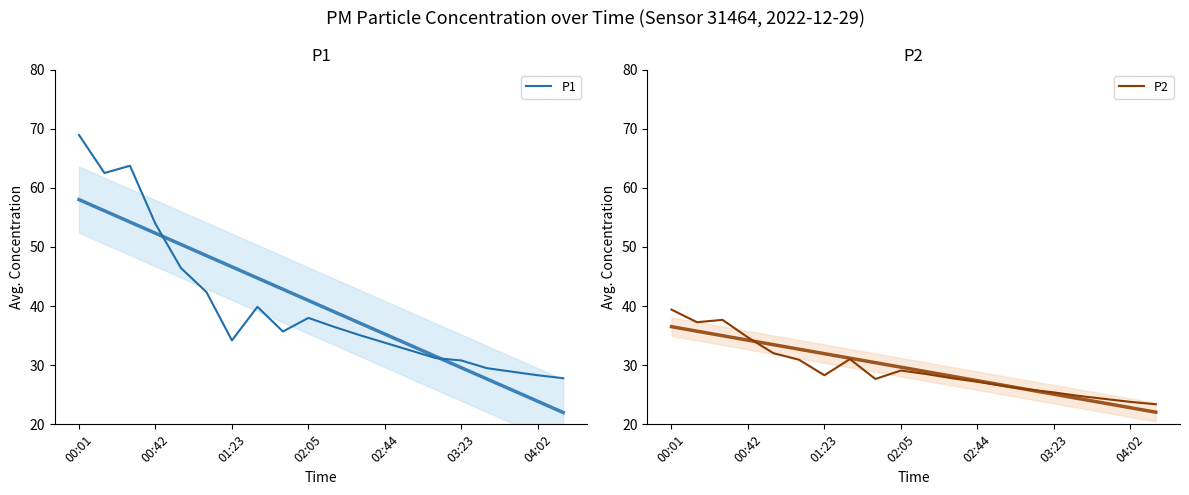

Reading right to left, extract all data points from this chart.

P1: 27.8	28.3	28.9	29.5	30.8	31.2	32.5	33.8	35.1	36.5	38.0	35.7	39.9	34.2	42.4	46.4	53.9	63.7	62.5	68.9
P2: 23.4	23.8	24.3	24.8	25.4	25.9	26.5	27.2	27.8	28.5	29.1	27.7	31.0	28.3	30.9	32.0	34.7	37.7	37.3	39.4